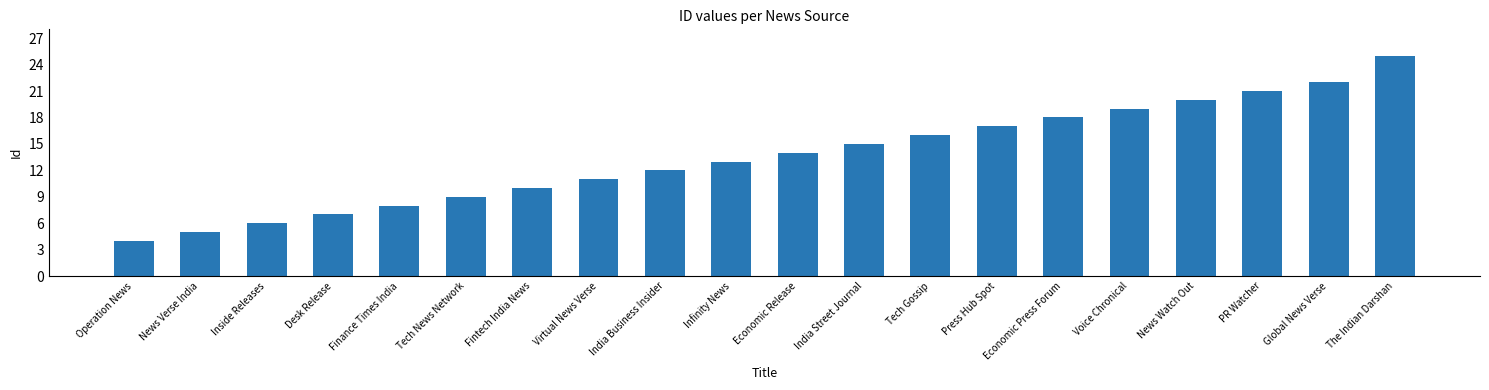

Does the chart contain any negative values?

No